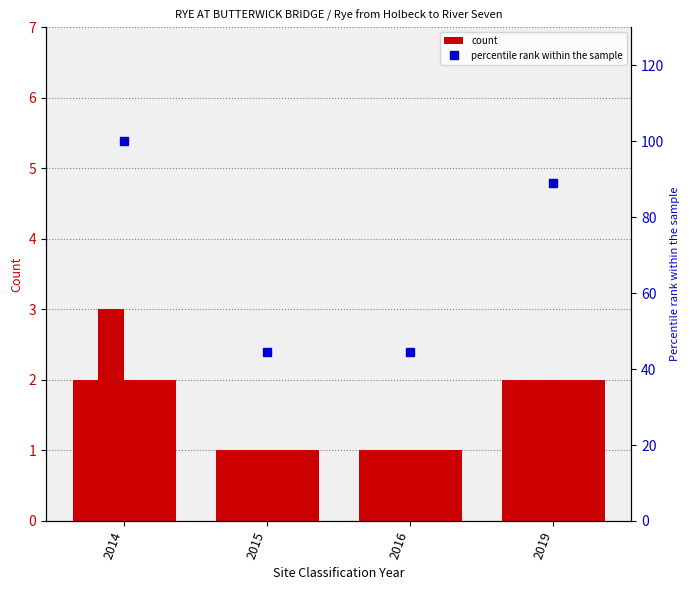

Which has a higher value, 2016 or 2019?

2019